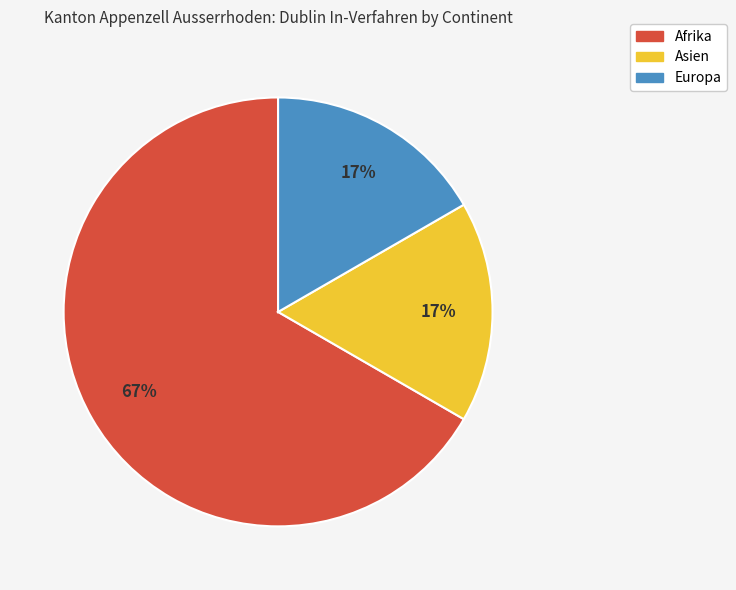

How many slices are in this pie chart?

3